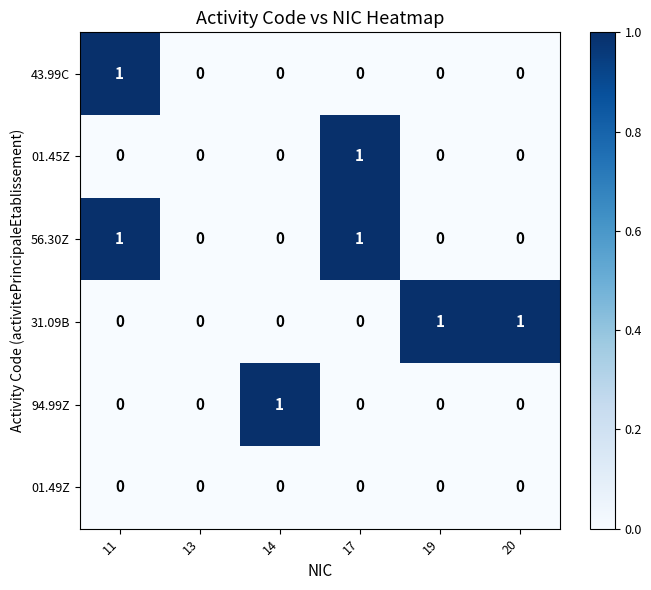

Count the number of data series in this chart.

6